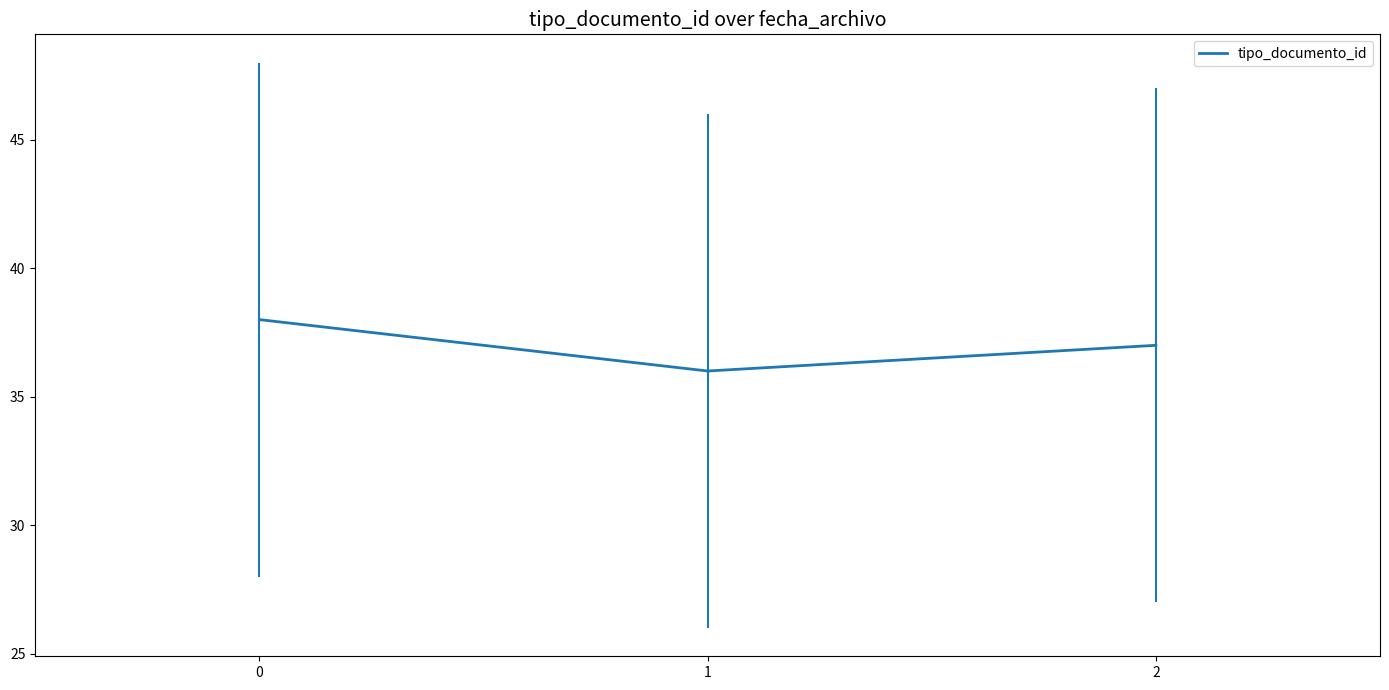

Rank the categories by value from highest to lowest.

0, 2, 1